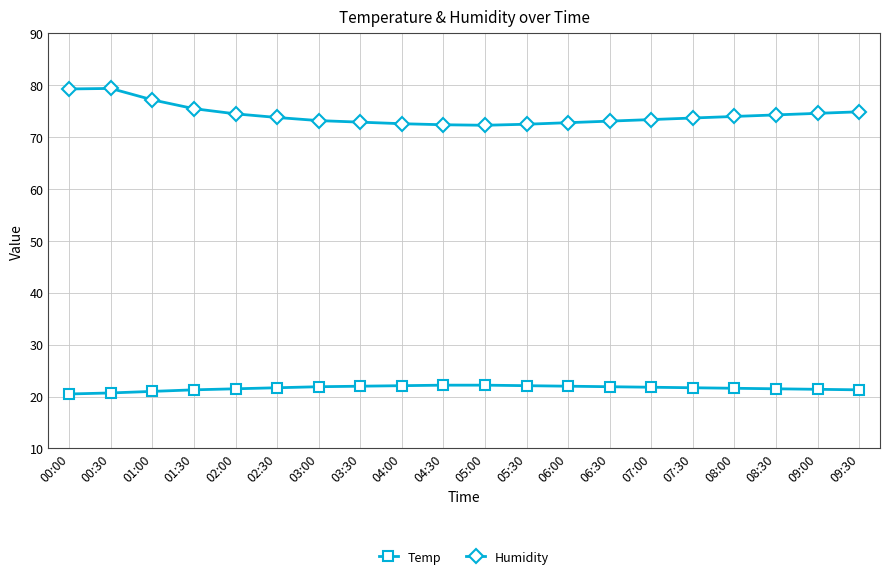

Rank the series by their average value, from highest to lowest.

Humidity, Temp